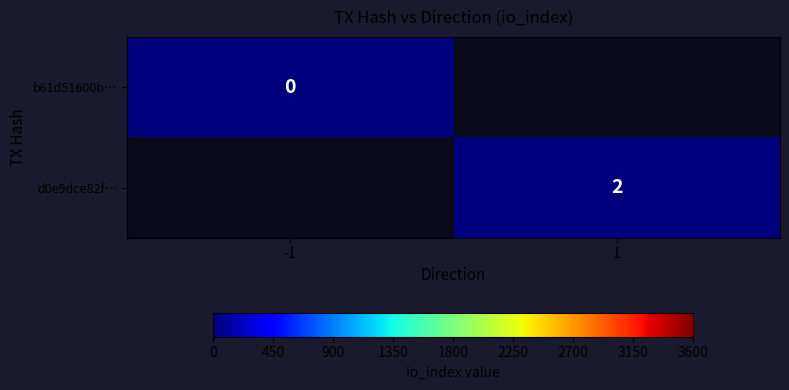

The d0e9dce82f… series shows 0 at 1. True or false?

False